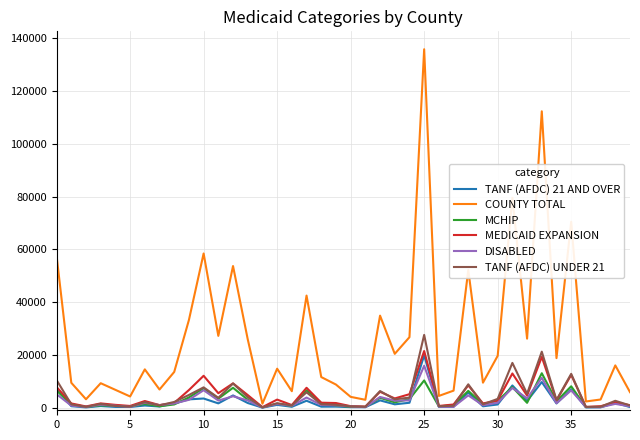

Which series has the widest spread of values?

COUNTY TOTAL